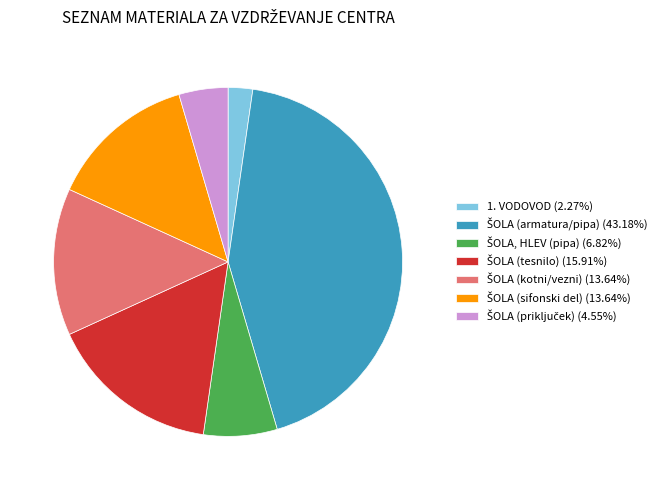

Is there any slice that represents more than half of the pie?

No